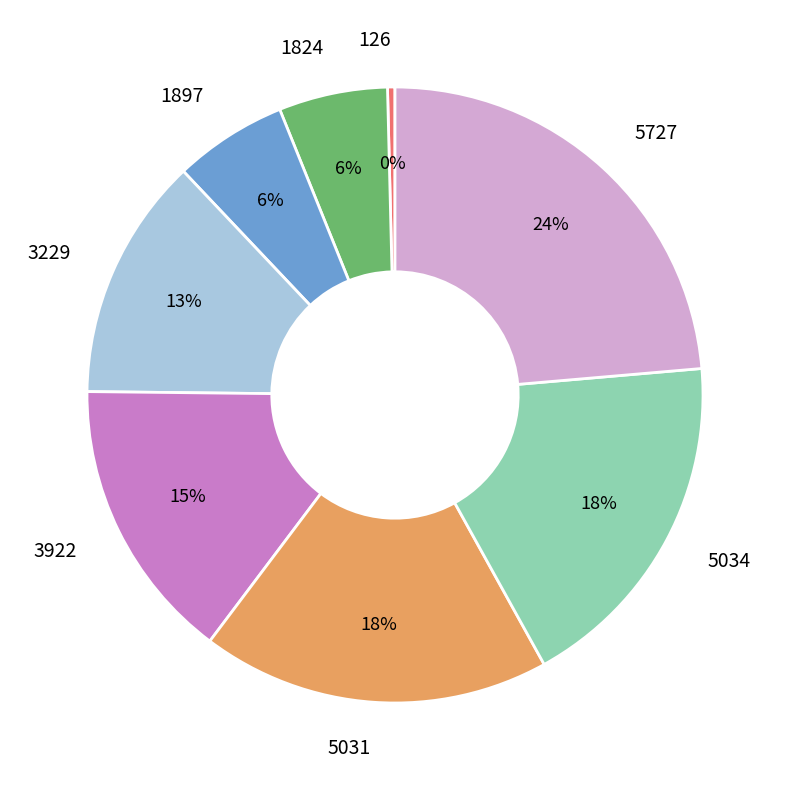

To the nearest percent, what is the average slice percentage?

12%